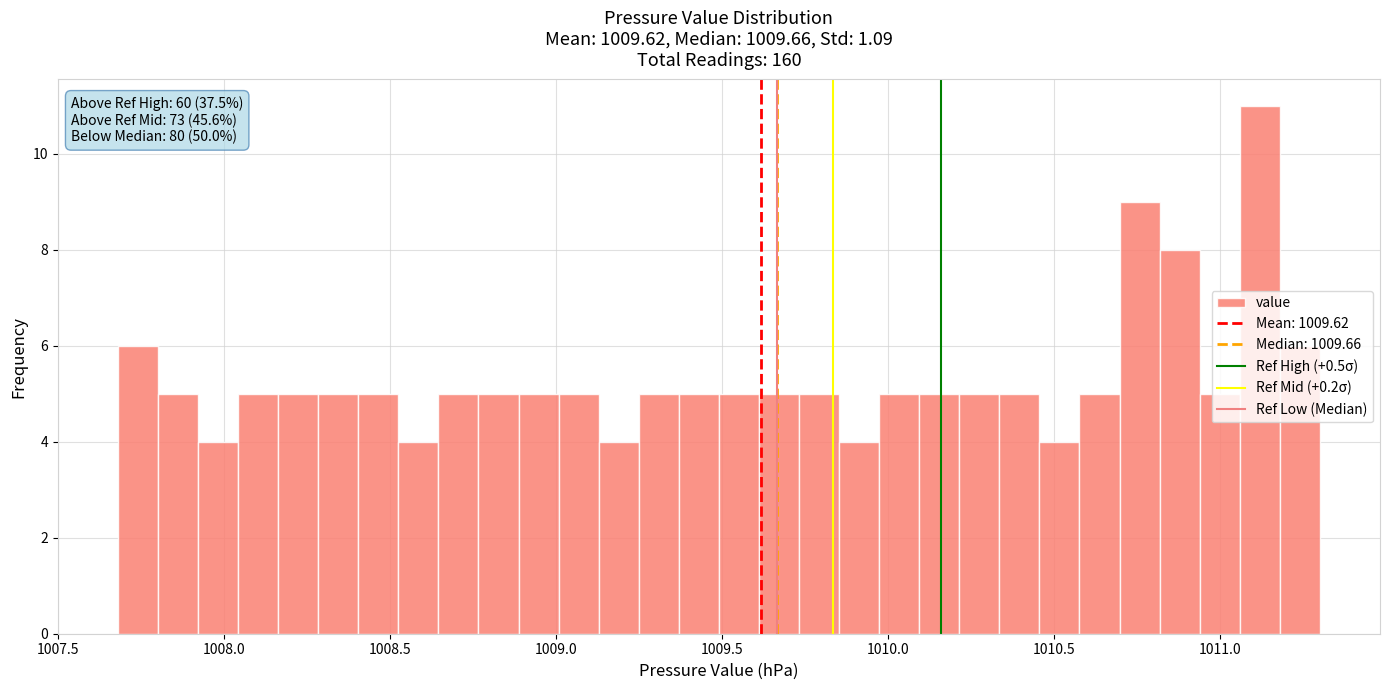

Around what value on the x-axis is the tallest bar? Give the approximate position of its centre, as read against the axis.

1011.10